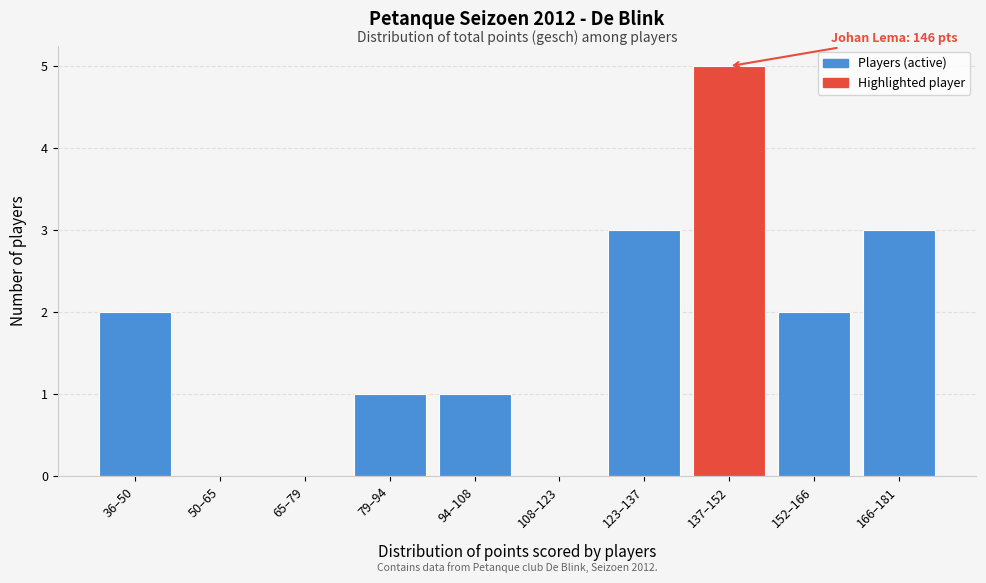

Reading left to right, extract all data points from this chart.

36–50=2	50–65=0	65–79=0	79–94=1	94–108=1	108–123=0	123–137=3	137–152=5	152–166=2	166–181=3